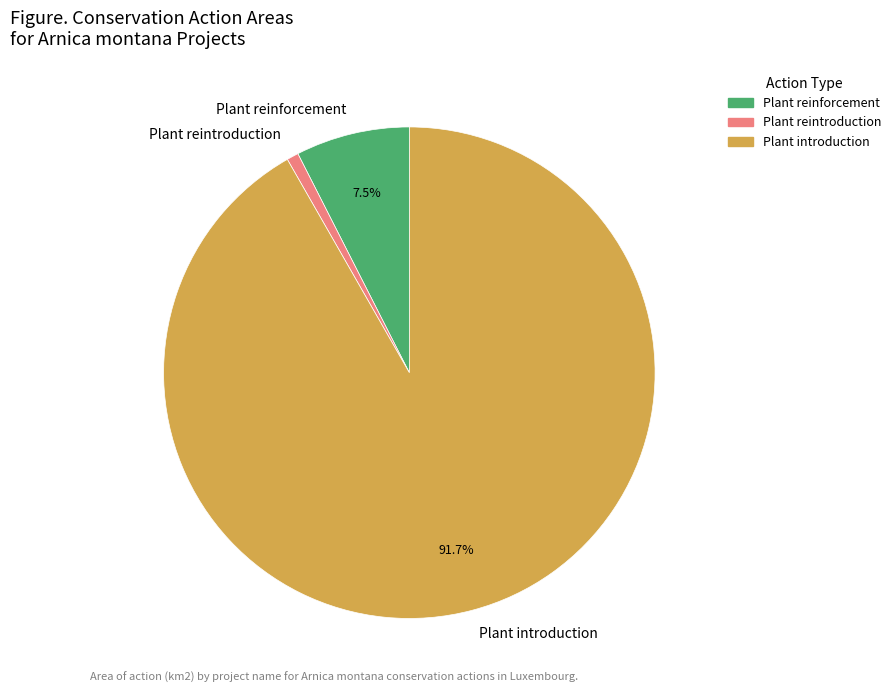

What is the total percentage of Plant introduction and Plant reinforcement?

99.2%